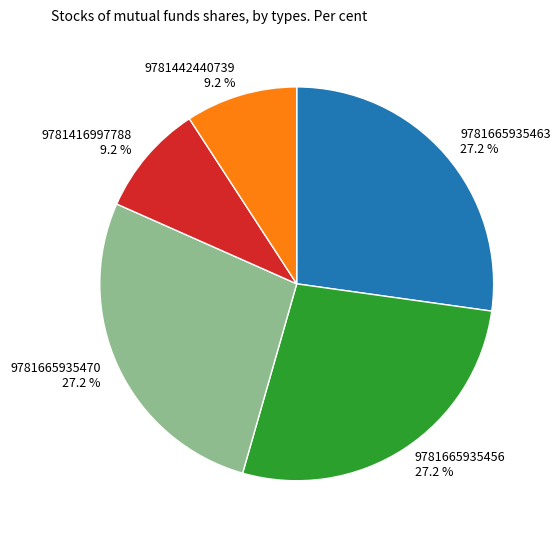

What percentage is NOT represented by 9781665935470 27.2 %?

72.8%